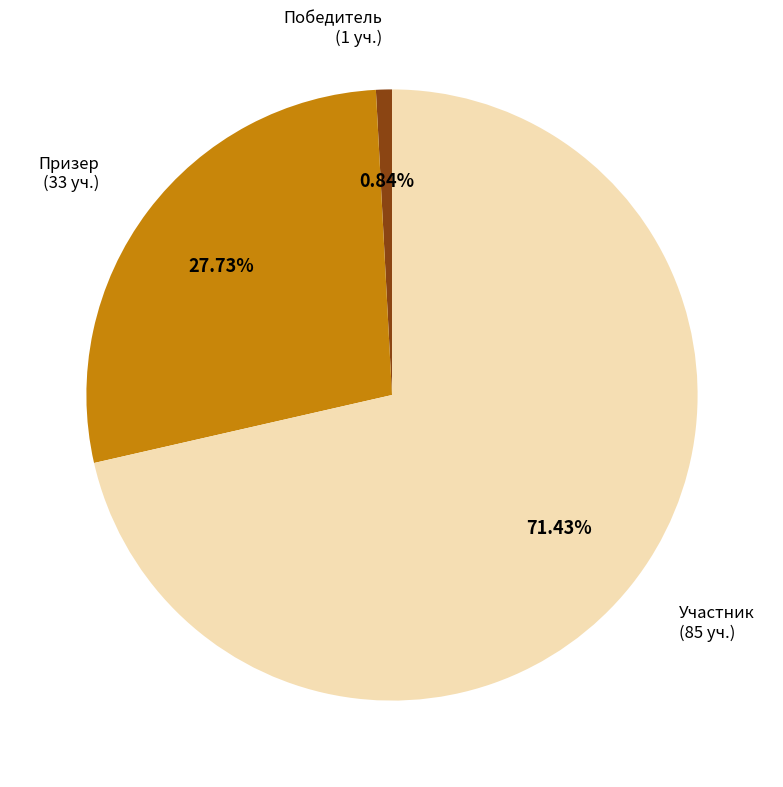

What percentage is the Участник slice, to the nearest percent?

71%